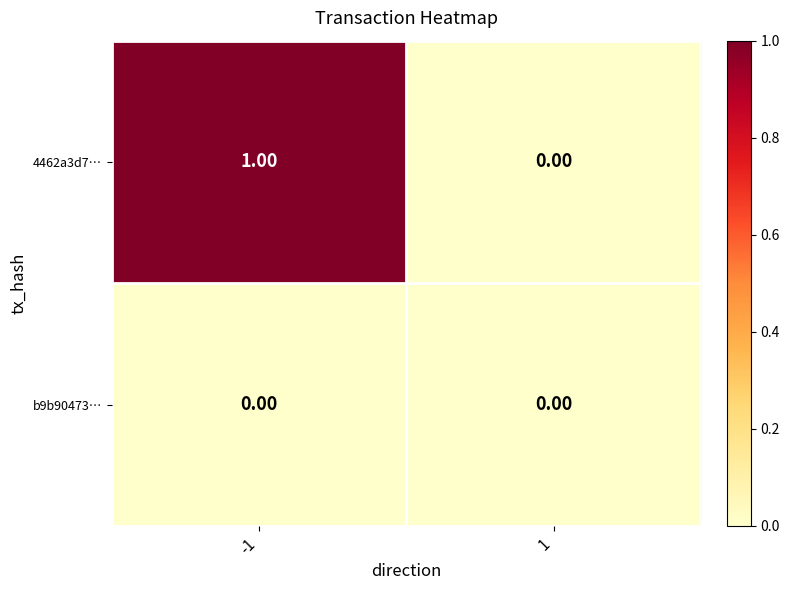

Which series has the largest range (max minus min)?

4462a3d7…